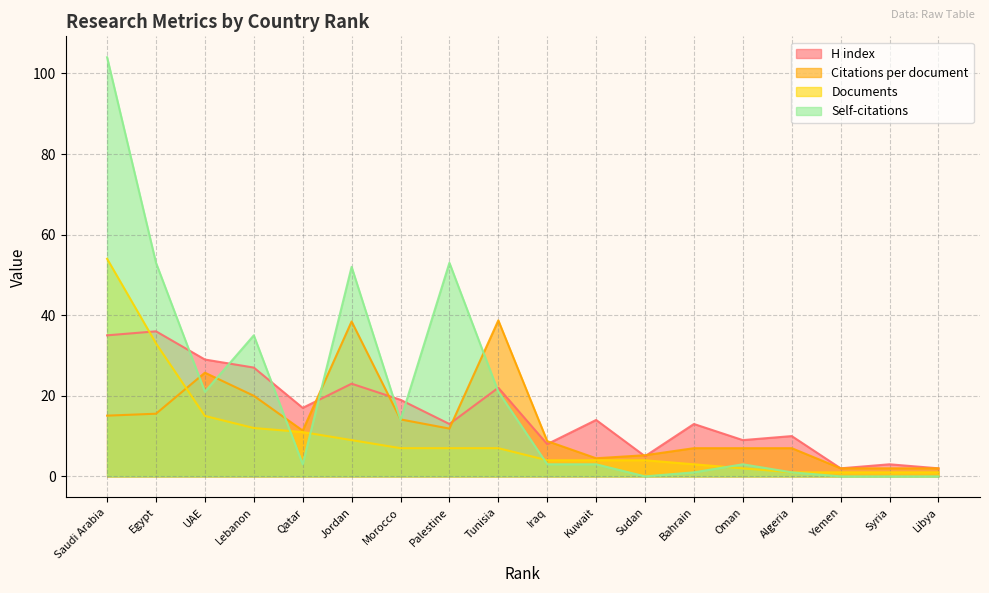

Where is the first local minimum for H index?

Qatar